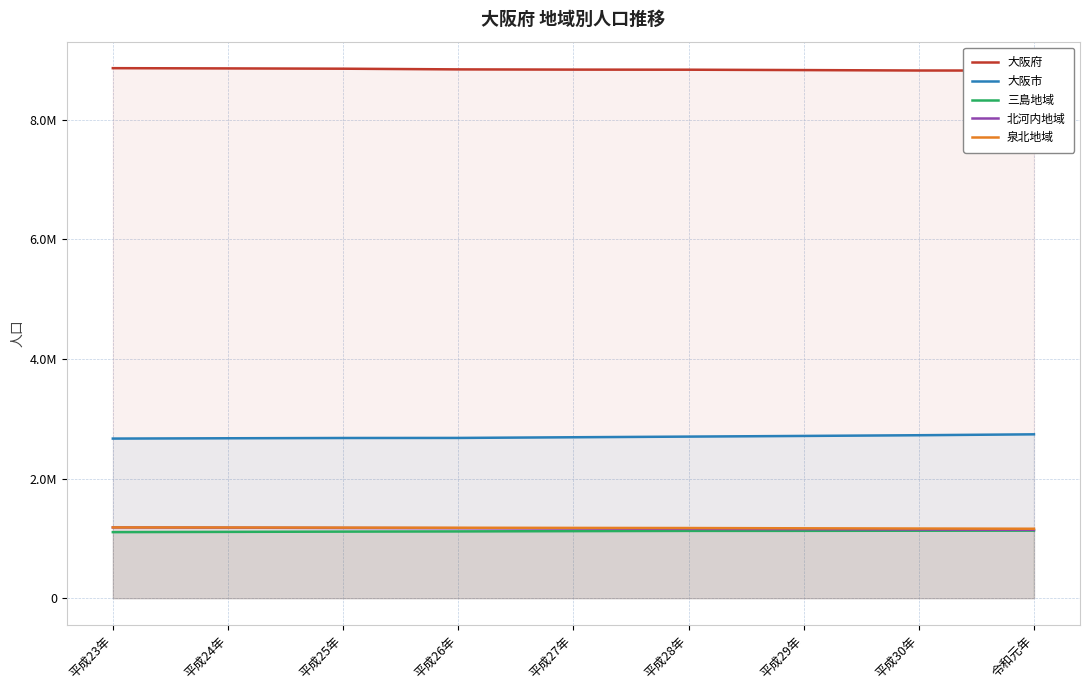

What is the sum of all 北河内地域 values?

10473476